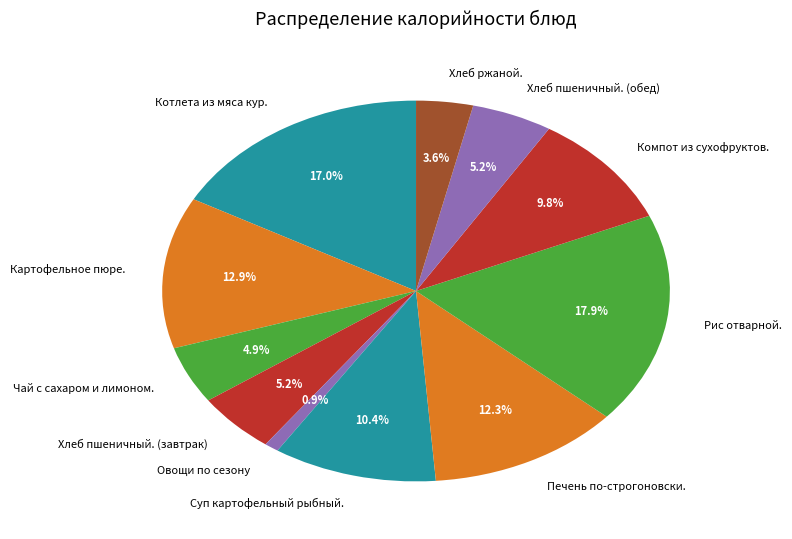

How many segments does this pie chart have?

11